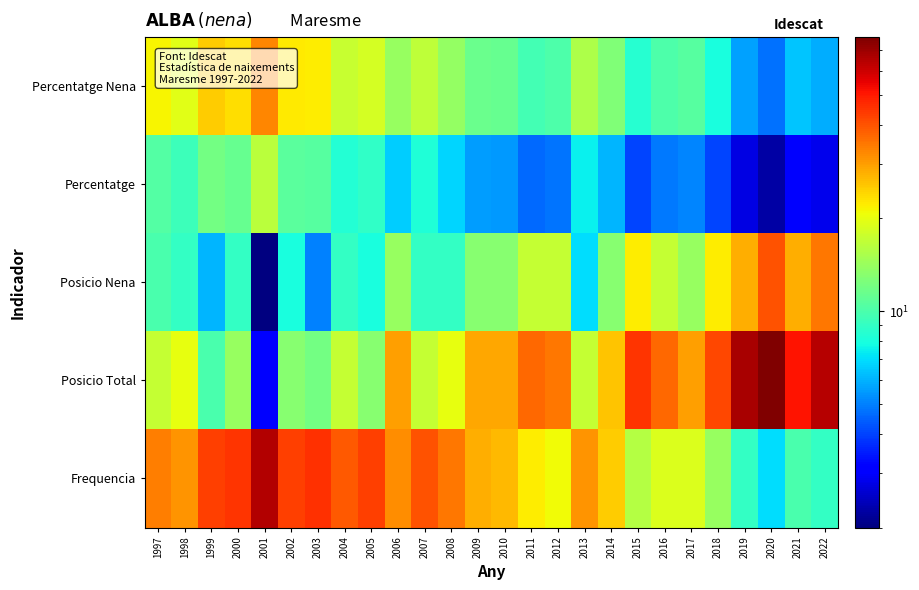

At 2008, list the series in order from largest to smallest.

Frequencia, Posicio Total, Percentatge Nena, Posicio Nena, Percentatge